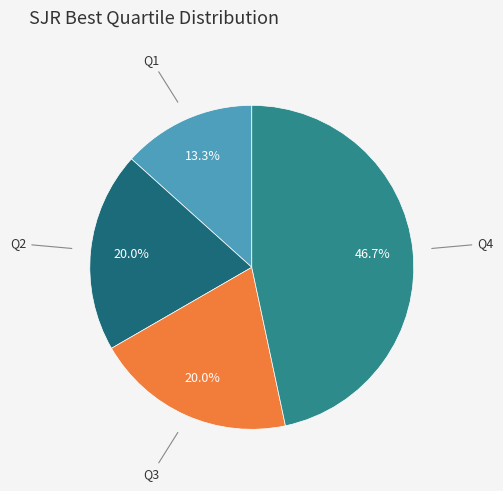

To the nearest percent, what is the difference between the largest and smallest slice percentages?

33%